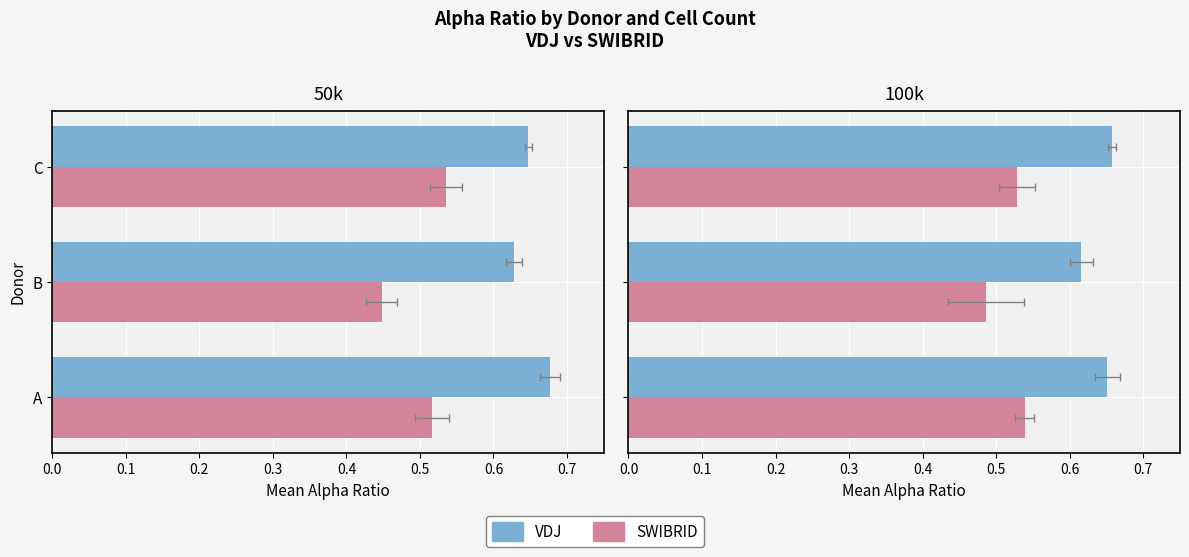

What are all the series names shown in the legend?

VDJ, SWIBRID